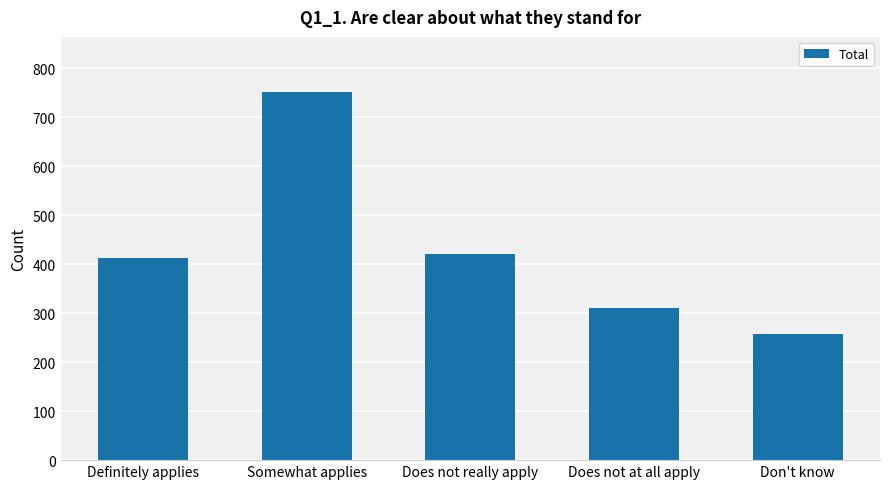

What is the smallest value displayed?

258